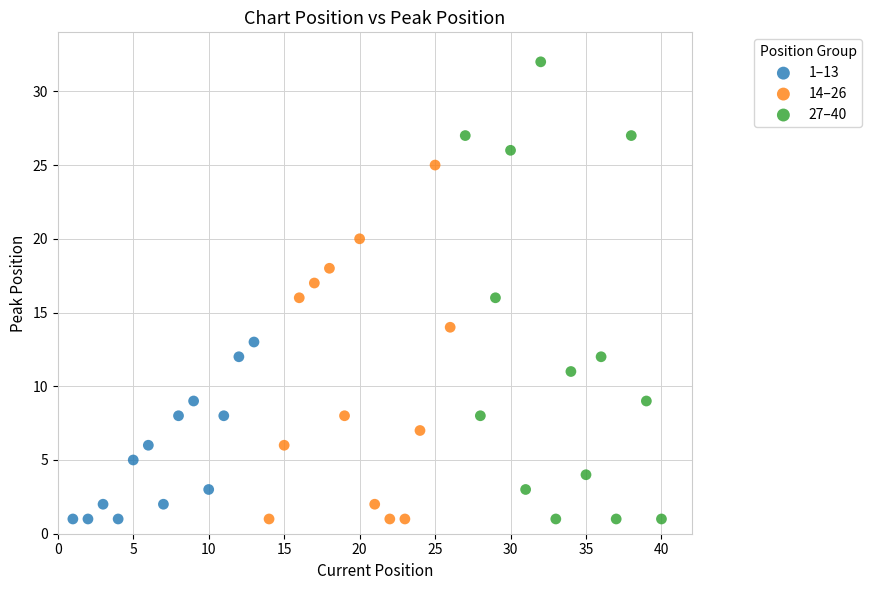

Which series reaches the maximum Y coordinate?

27–40